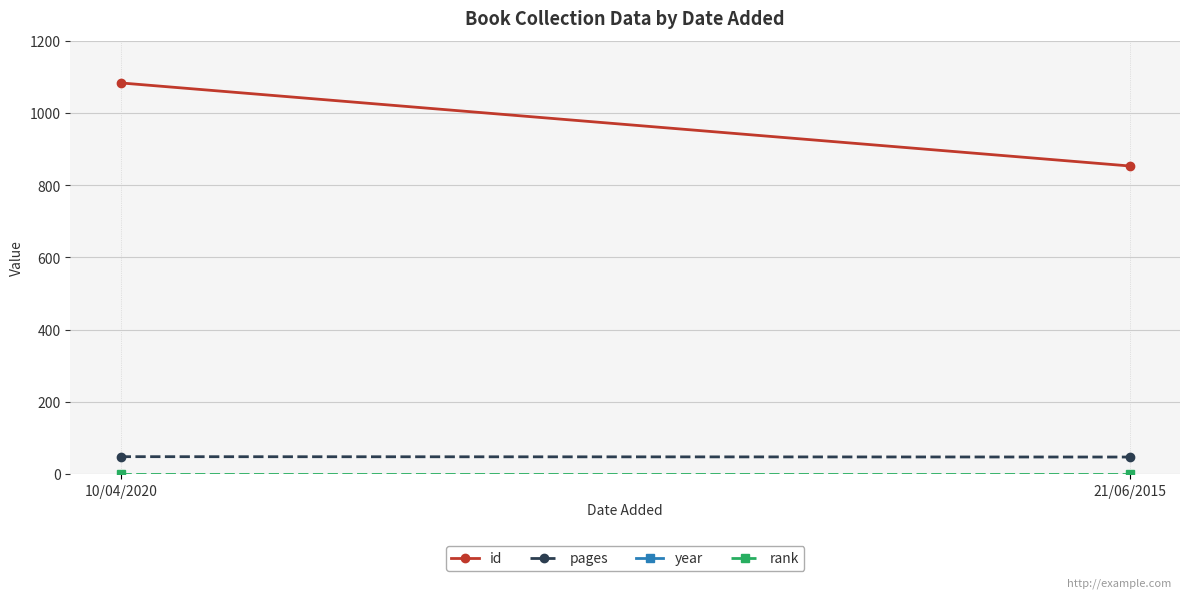

Is it true that rank equals 2 at 10/04/2020?

False